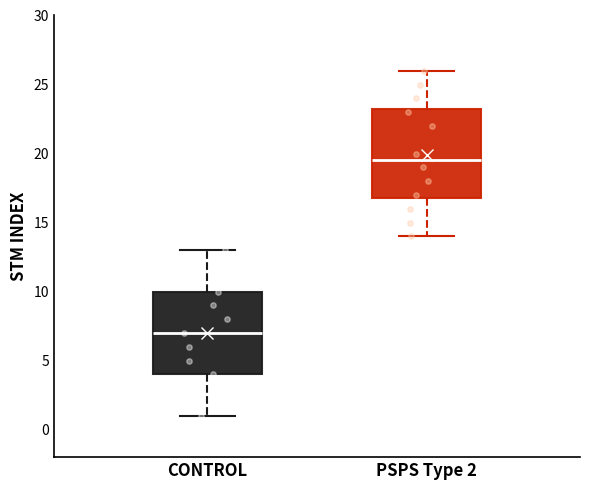

Which box's median line is the highest?

PSPS Type 2